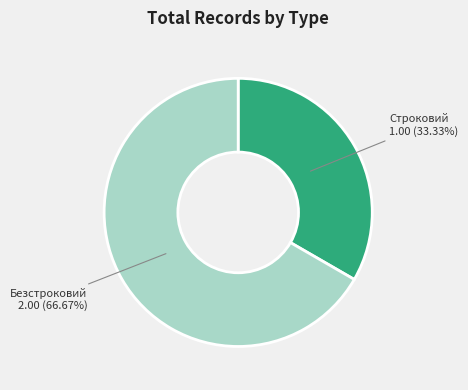

Rank the categories by value from lowest to highest.

Строковий, Безстроковий